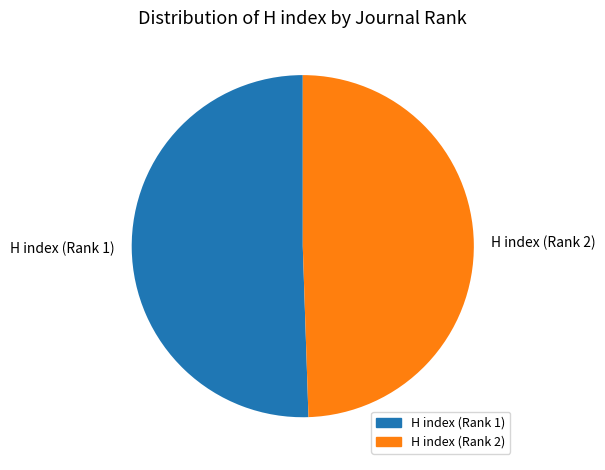

What is the majority slice?

H index (Rank 1)